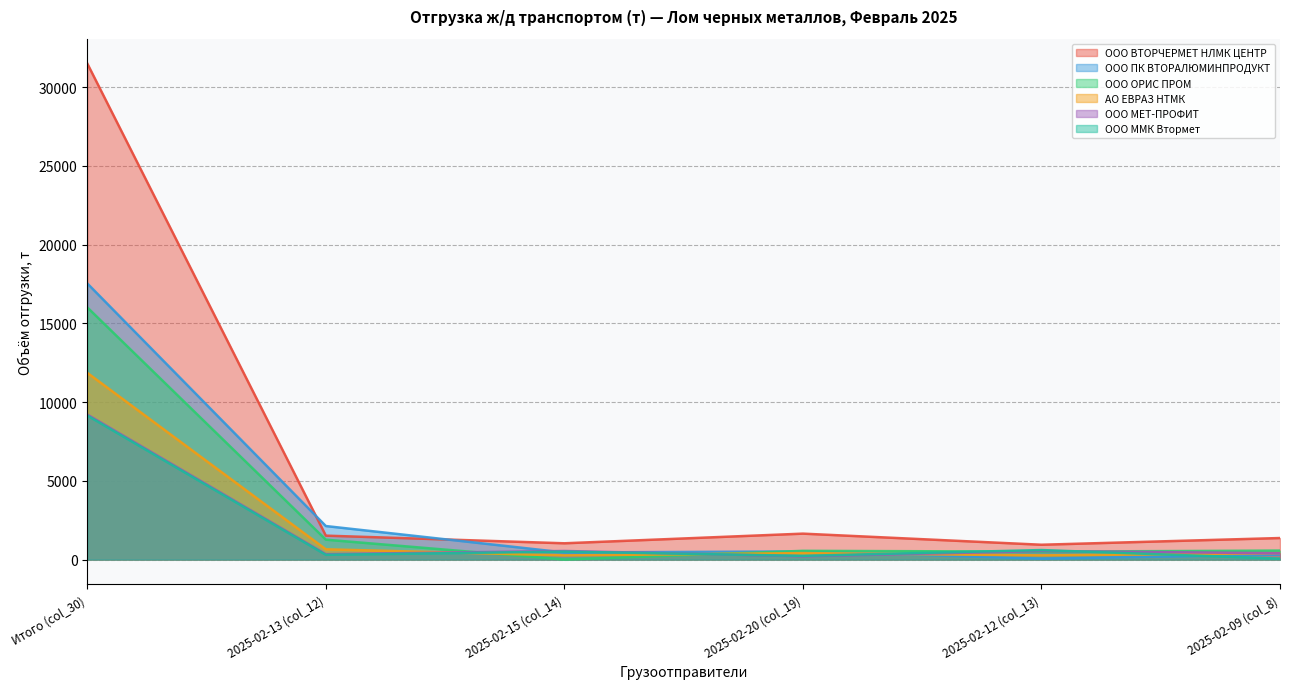

What is the total value across all series at 2025-02-13 (col_12)?

6196.6